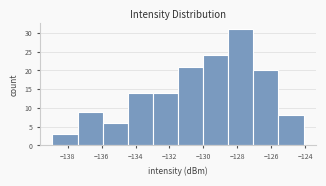

What is the height of the bar covering -131.4 to -130.0 on the x-axis? Neither the bar edges nor the heights are printed on the chart, so give them approximately, as read against the axes.

21